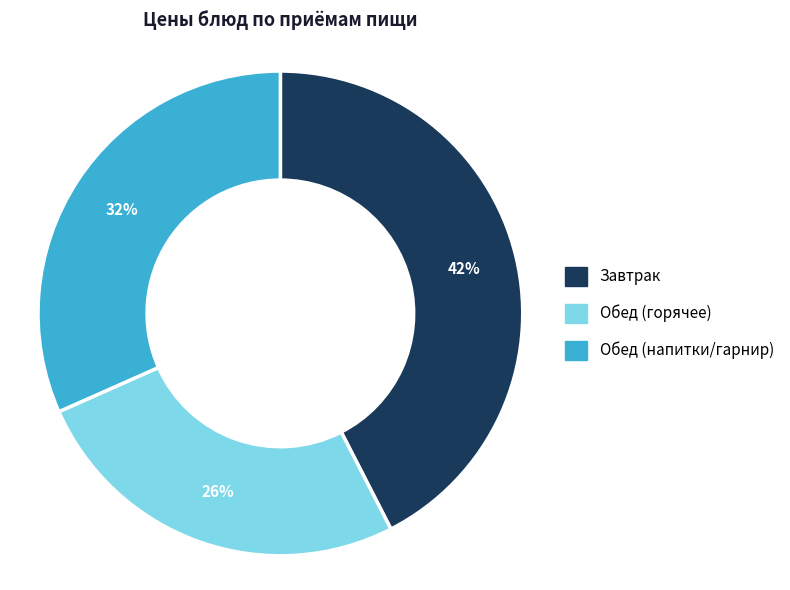

To the nearest percent, what is the average slice percentage?

33%